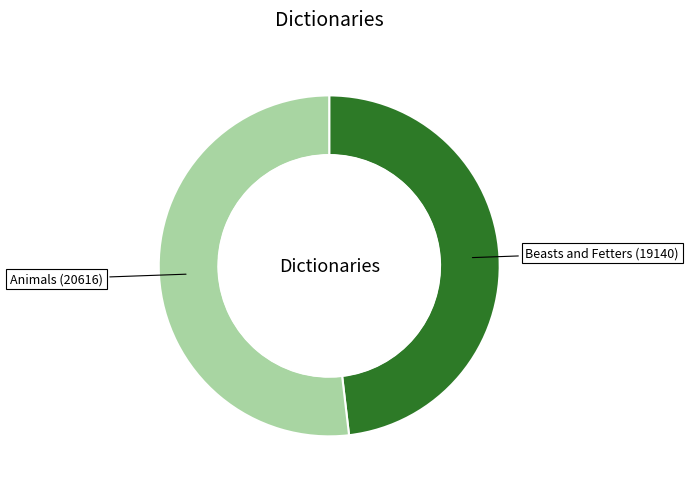

Is there any slice that represents more than half of the pie?

Yes